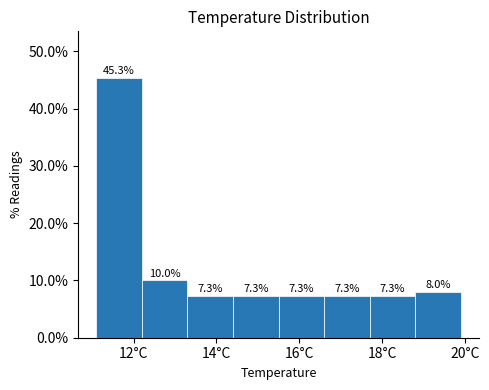

Reading left to right, transcribe this chart: for each bar, give the range it covers on the x-axis and its height. The bar edges are not printed on the chart, so give them approximately, as read against the axis.

11.1 to 12.2: 45.3
12.2 to 13.3: 10.0
13.3 to 14.4: 7.3
14.4 to 15.5: 7.3
15.5 to 16.6: 7.3
16.6 to 17.7: 7.3
17.7 to 18.8: 7.3
18.8 to 19.9: 8.0